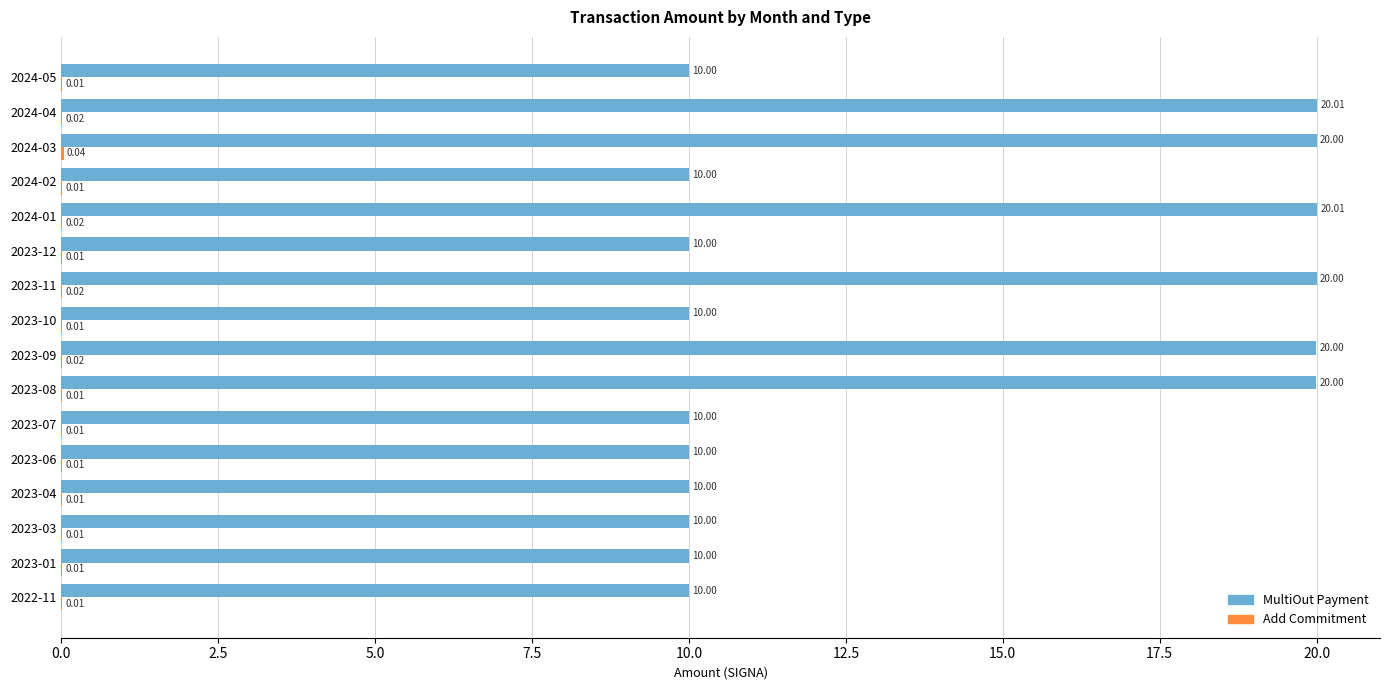

What is the sum of all MultiOut Payment values?

220.0